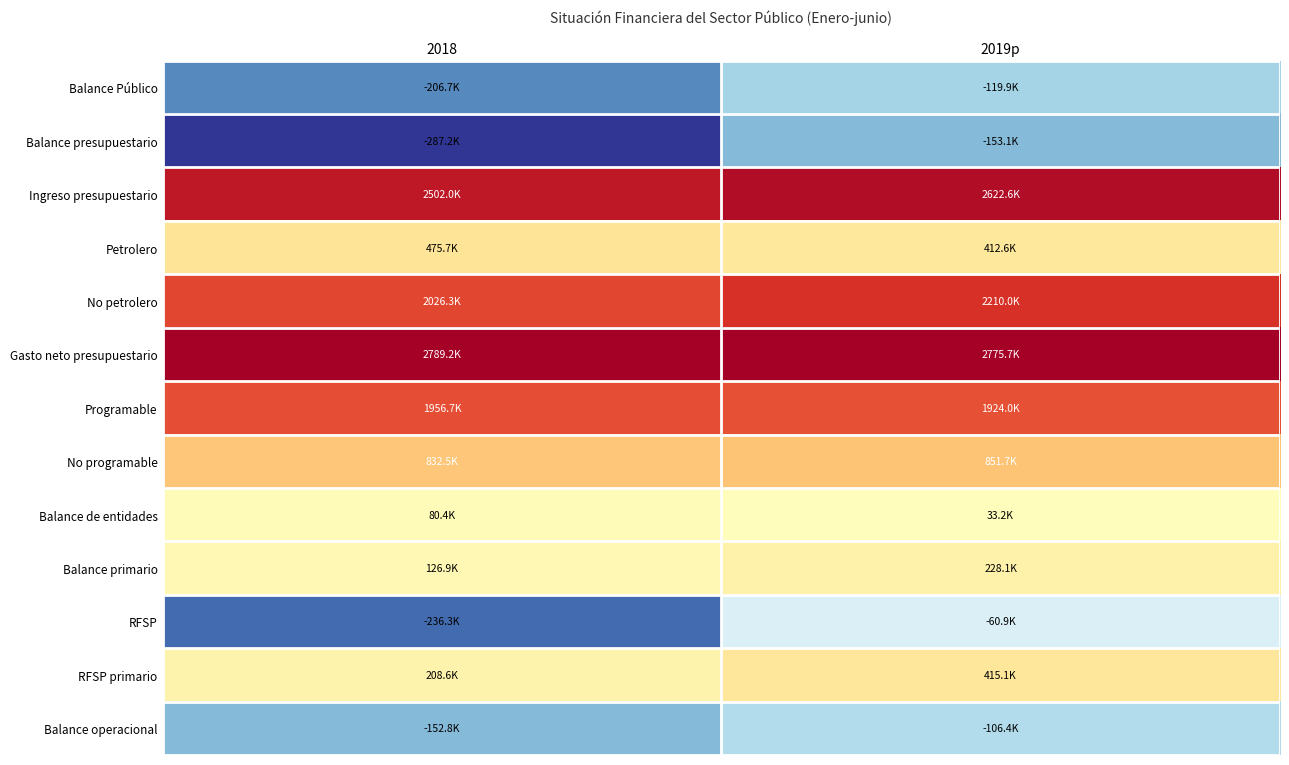

At which category does the chart reach its peak across all series?

2018